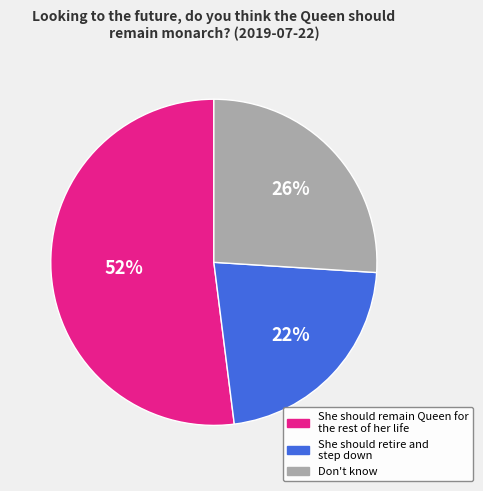

True or false: Don't know accounts for 26% of the total.

True